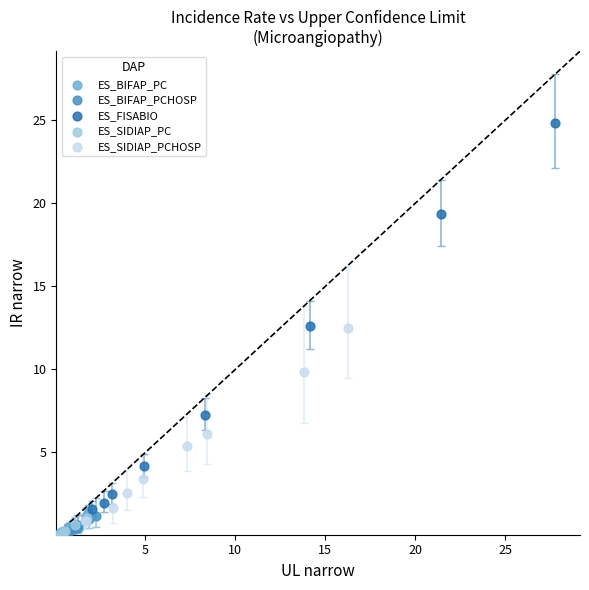

Which series has the widest spread of Y values?

ES_FISABIO